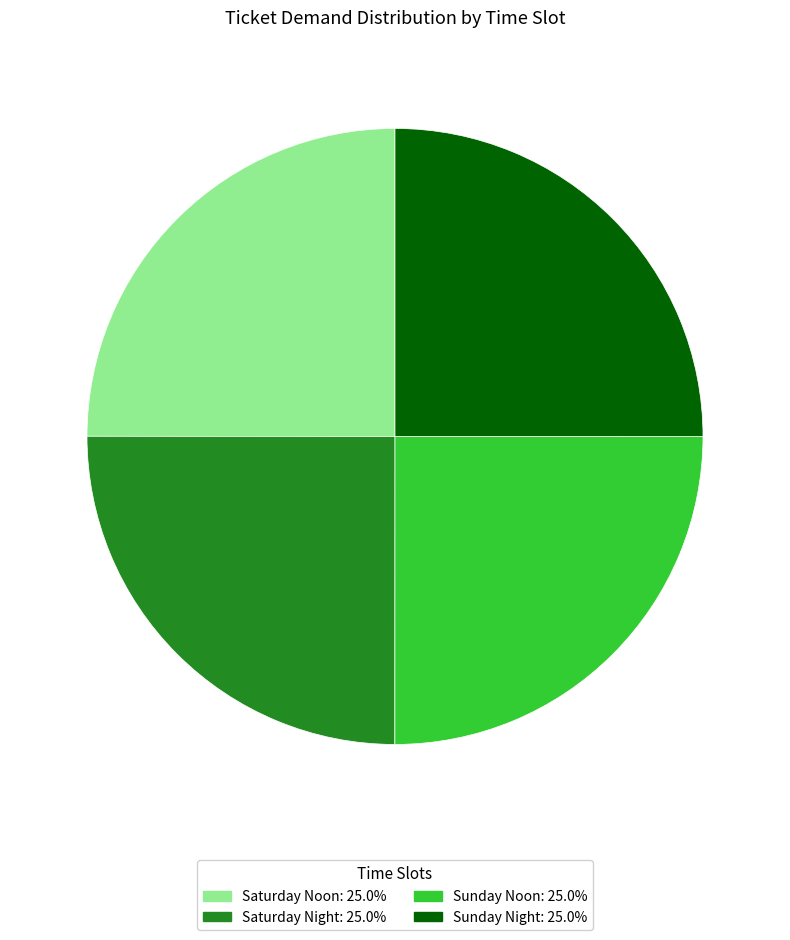

Count the number of slices in the pie.

4